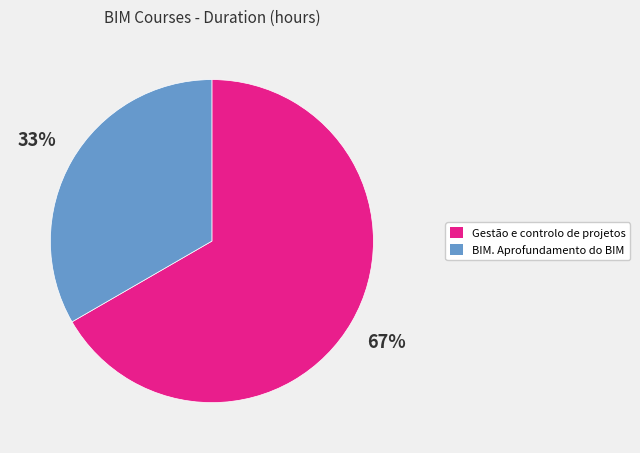

To the nearest percent, what portion does BIM. Aprofundamento do BIM represent?

33%